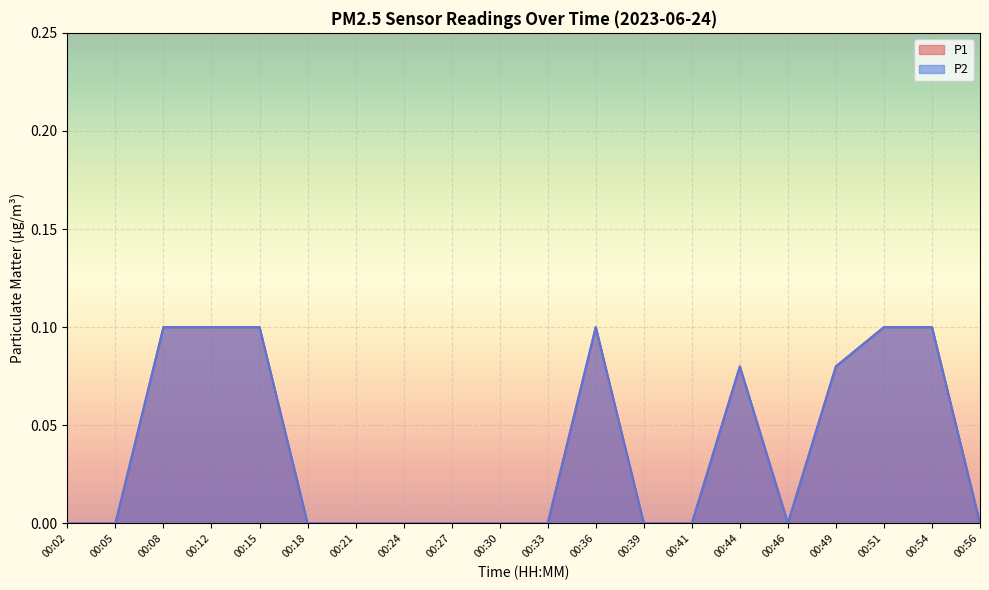

True or false: P2 and P1 cross at least once.

False